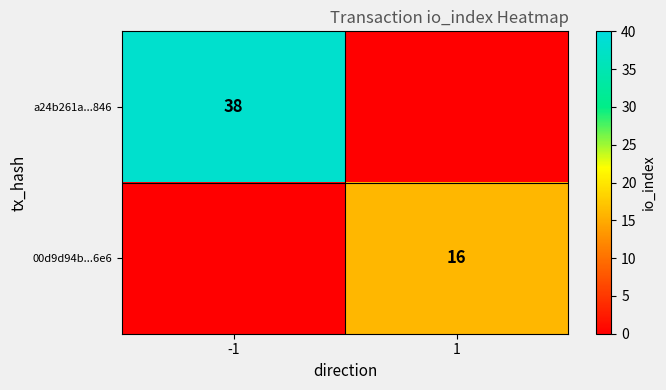

Between 1 and -1, which is larger?

-1